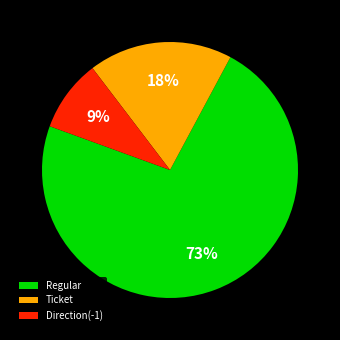

Rank the categories by value from highest to lowest.

Regular, Ticket, Direction(-1)